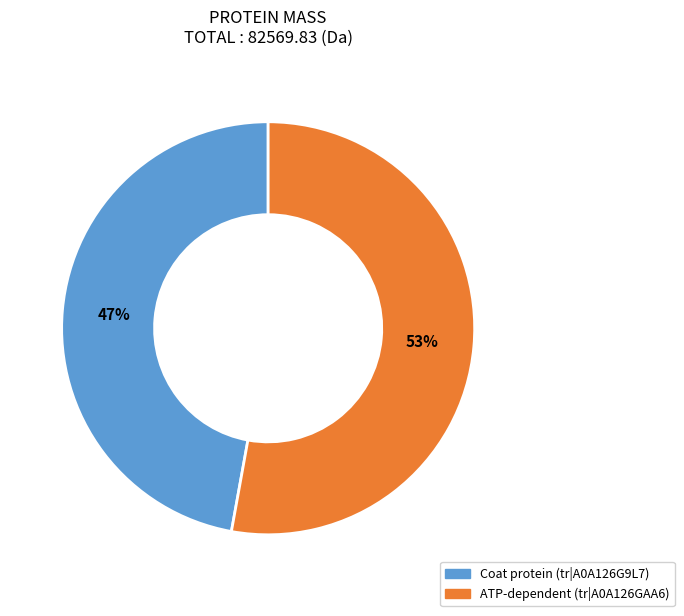

Combined, do Coat protein (tr|A0A126G9L7) and ATP-dependent (tr|A0A126GAA6) account for over 50%?

Yes